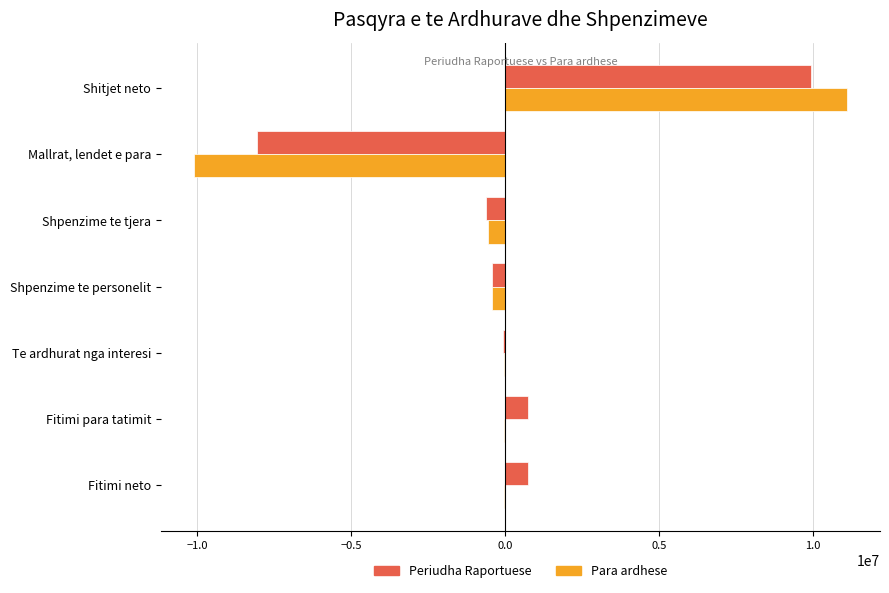

Between Shpenzime te tjera and Fitimi para tatimit, which series saw the biggest shift?

Periudha Raportuese